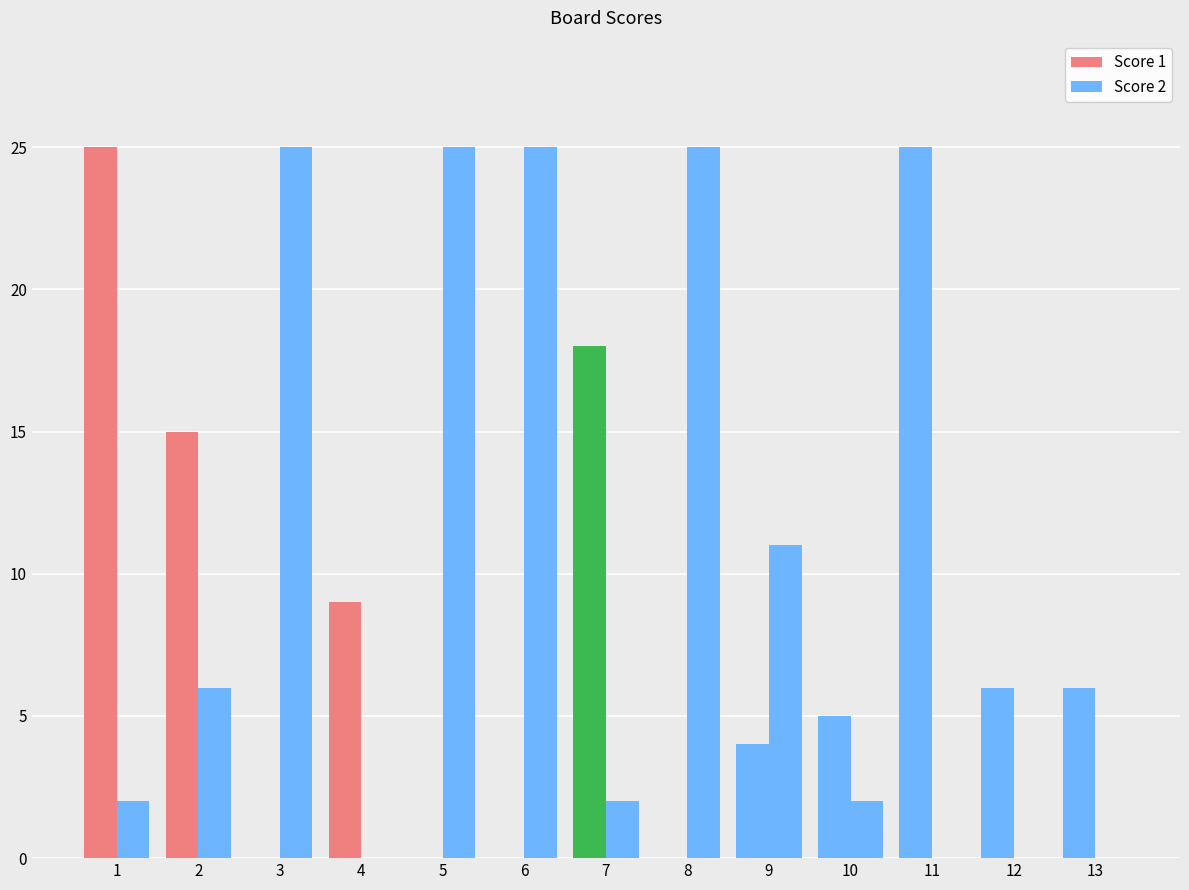

At how many categories does at least one series exceed 19?

6